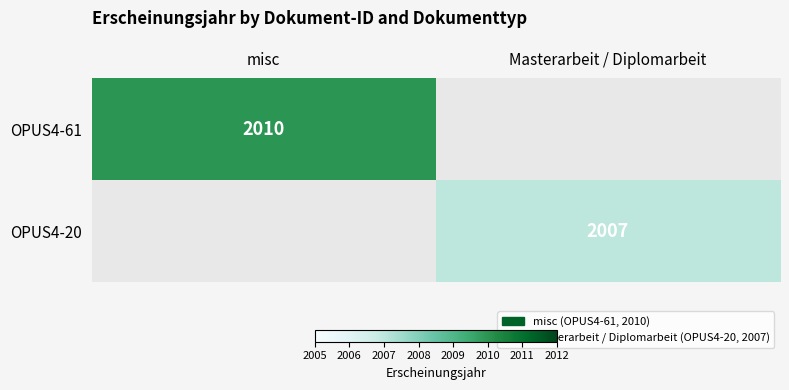

Is it true that OPUS4-61 equals 2831 at misc?

False